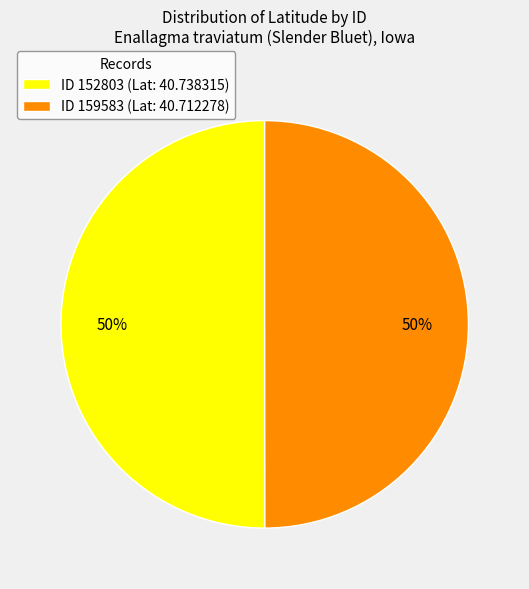

The ID 159583 (Lat: 40.712278) slice represents 50% of the pie. True or false?

True